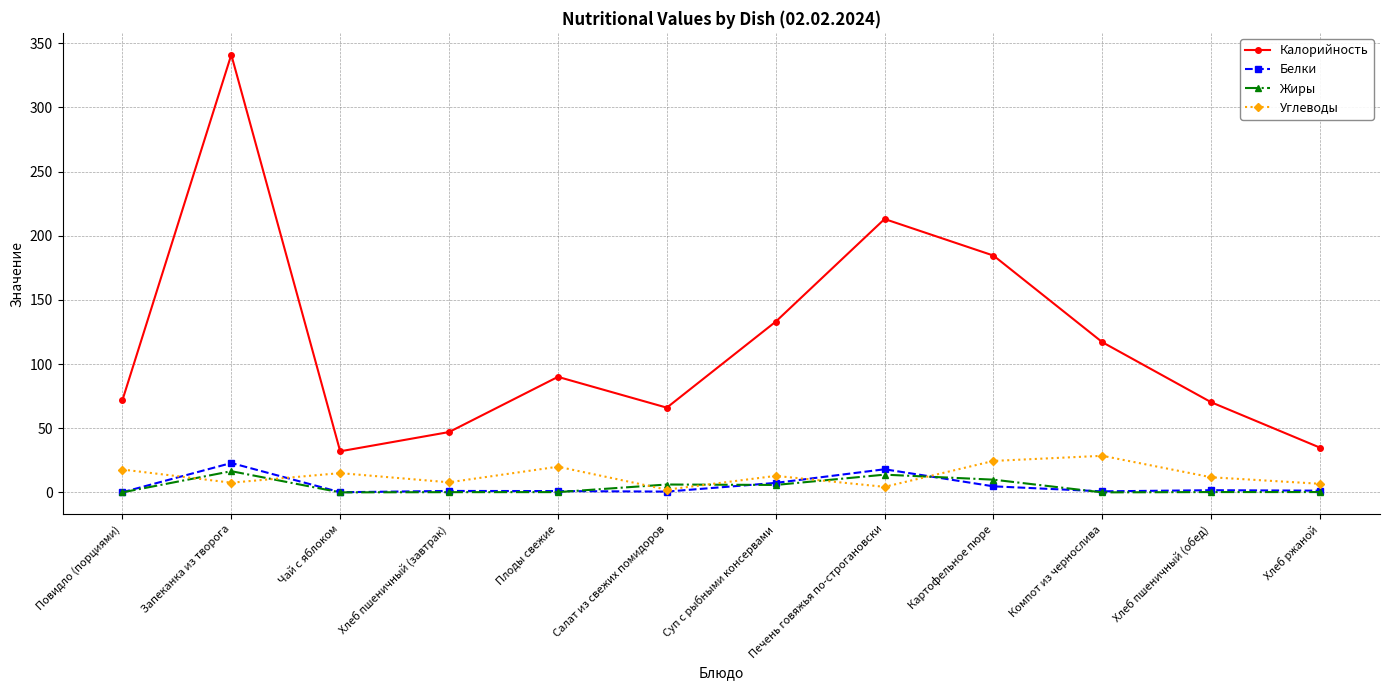

What is the maximum value for Белки?

22.9